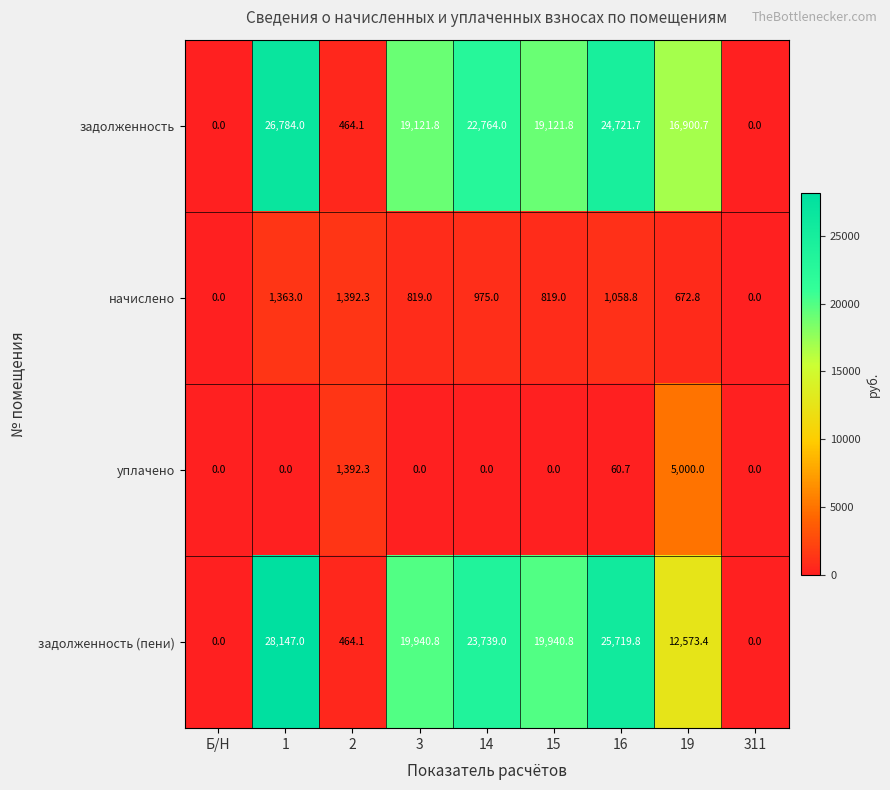

What is the difference between the maximum and minimum values in the задолженность (пени) series?

28147.0